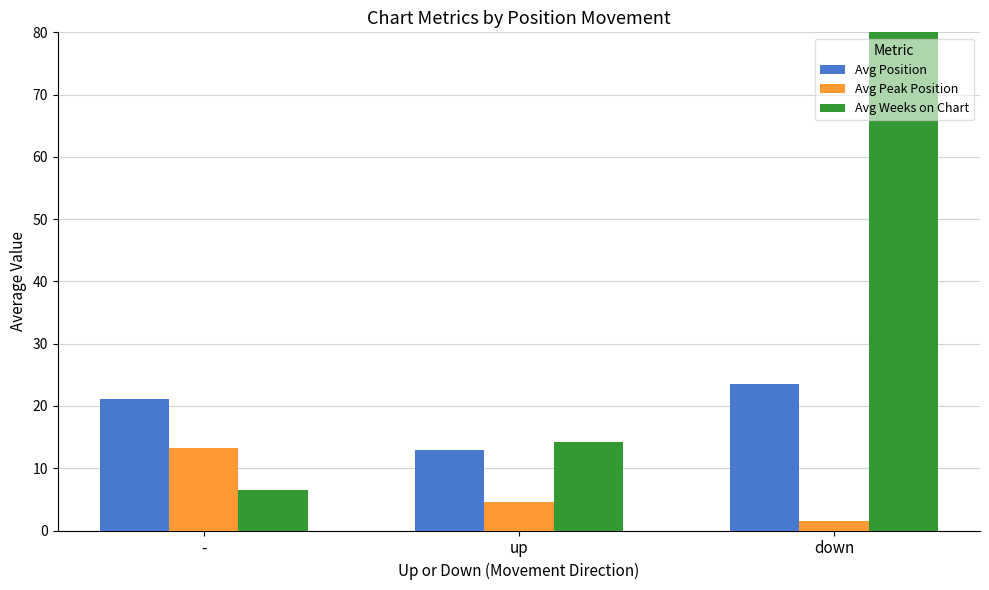

Is the value of Avg Position at down greater than the value of Avg Weeks on Chart at up?

Yes